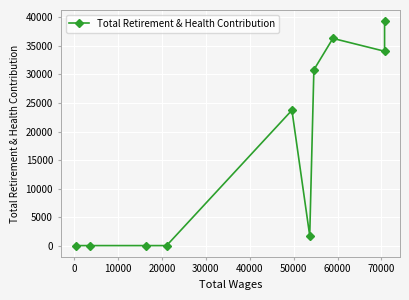

What is the maximum value shown in the chart?

39338.1